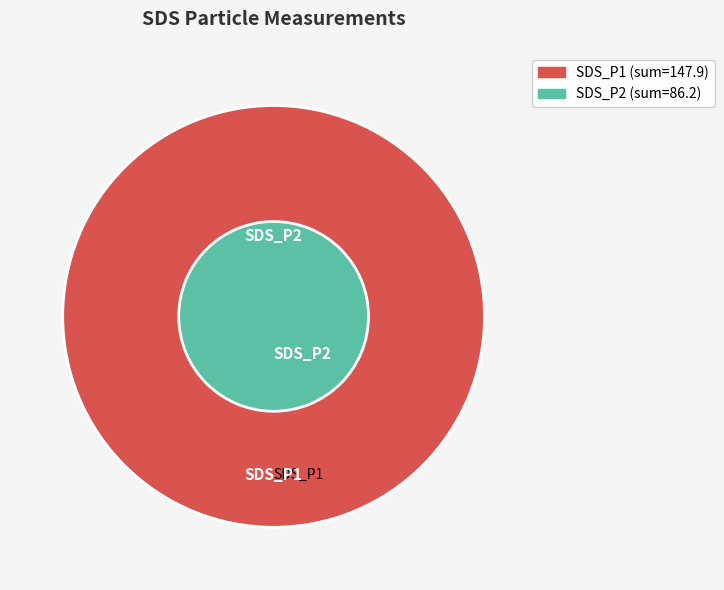

True or false: SDS_P2 accounts for 1% of the total.

False